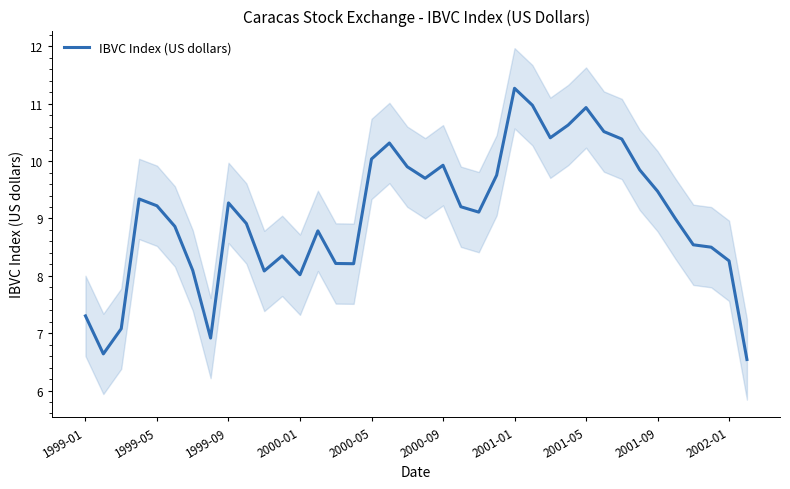

Is this an area chart (filled region under the line)?

No